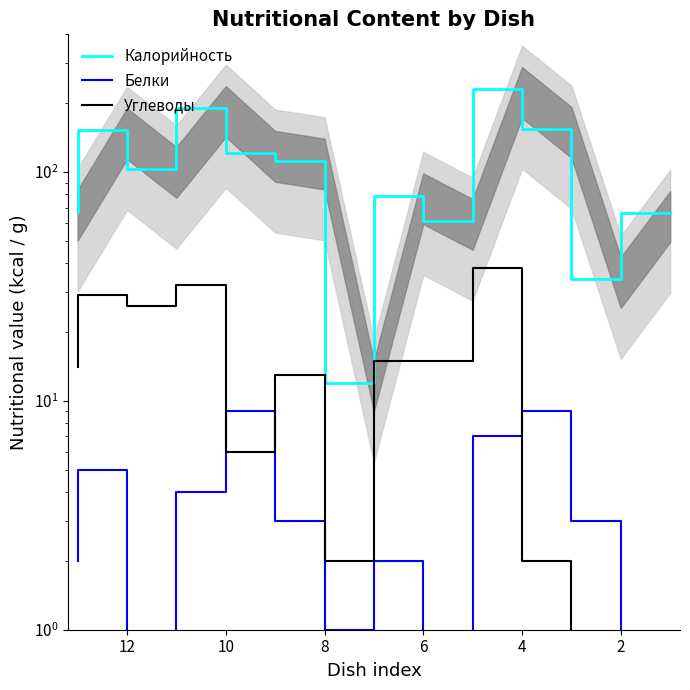

True or false: Калорийность has a value of 66 at 8.

False